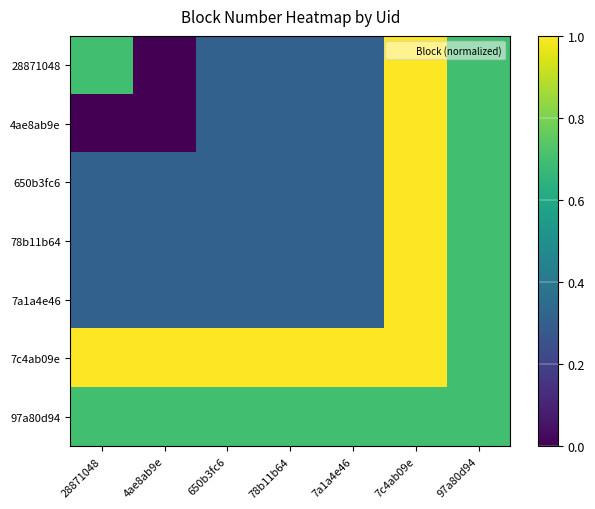

What is the total value across all series at 4ae8ab9e?

2.6